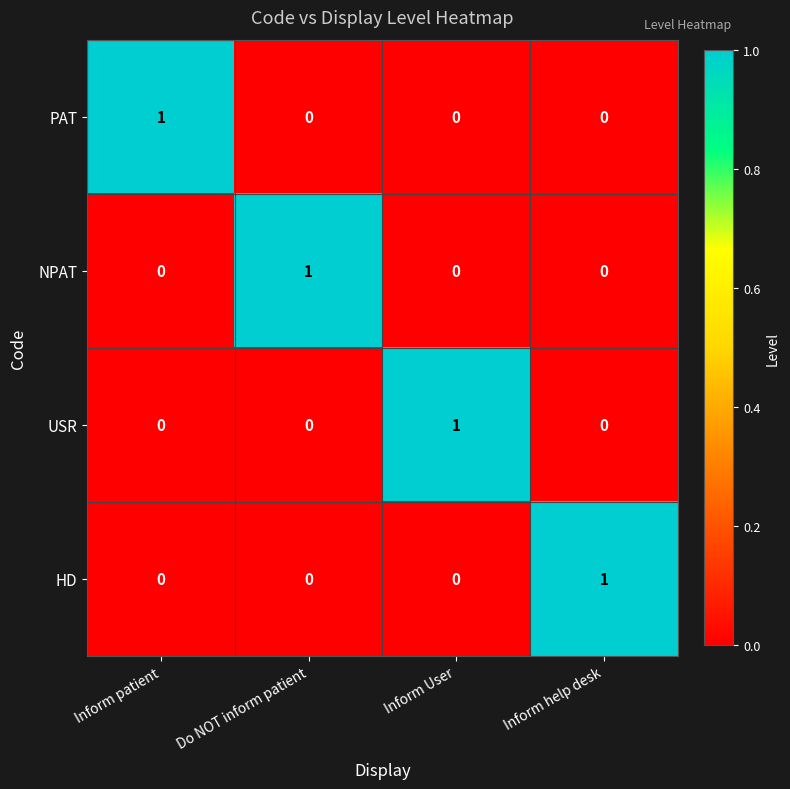

Which category has the highest value in the NPAT series?

Do NOT inform patient